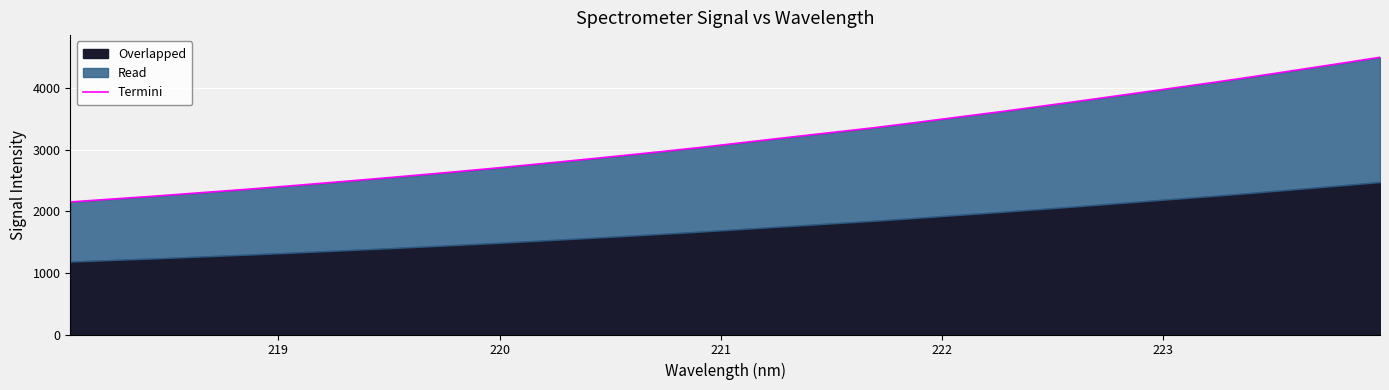

What is the sum of all values?

101403.4